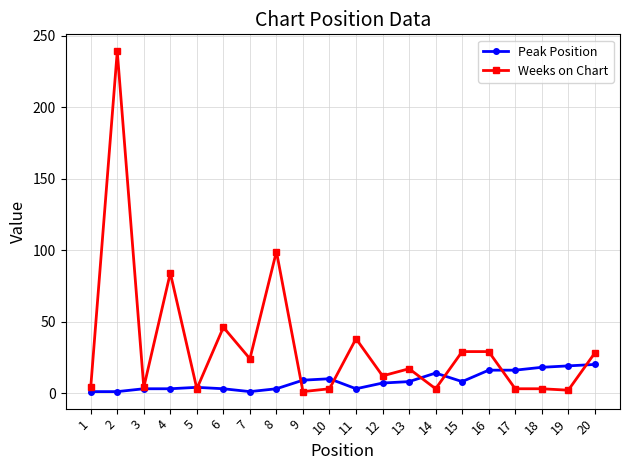

The value of Weeks on Chart at 16 is 29. True or false?

True